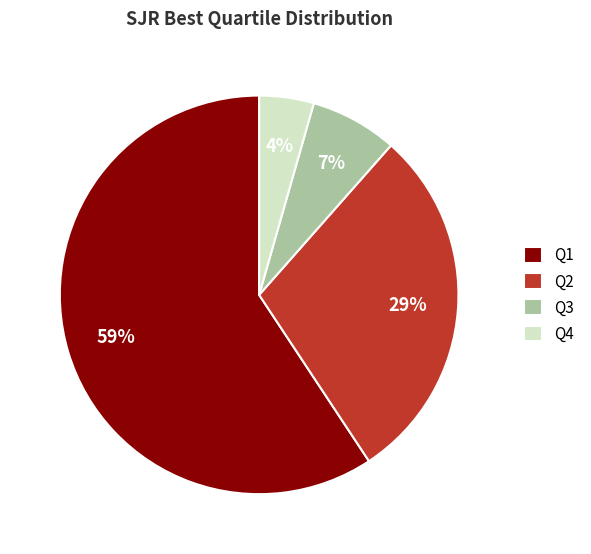

Which category has the biggest portion of the pie?

Q1